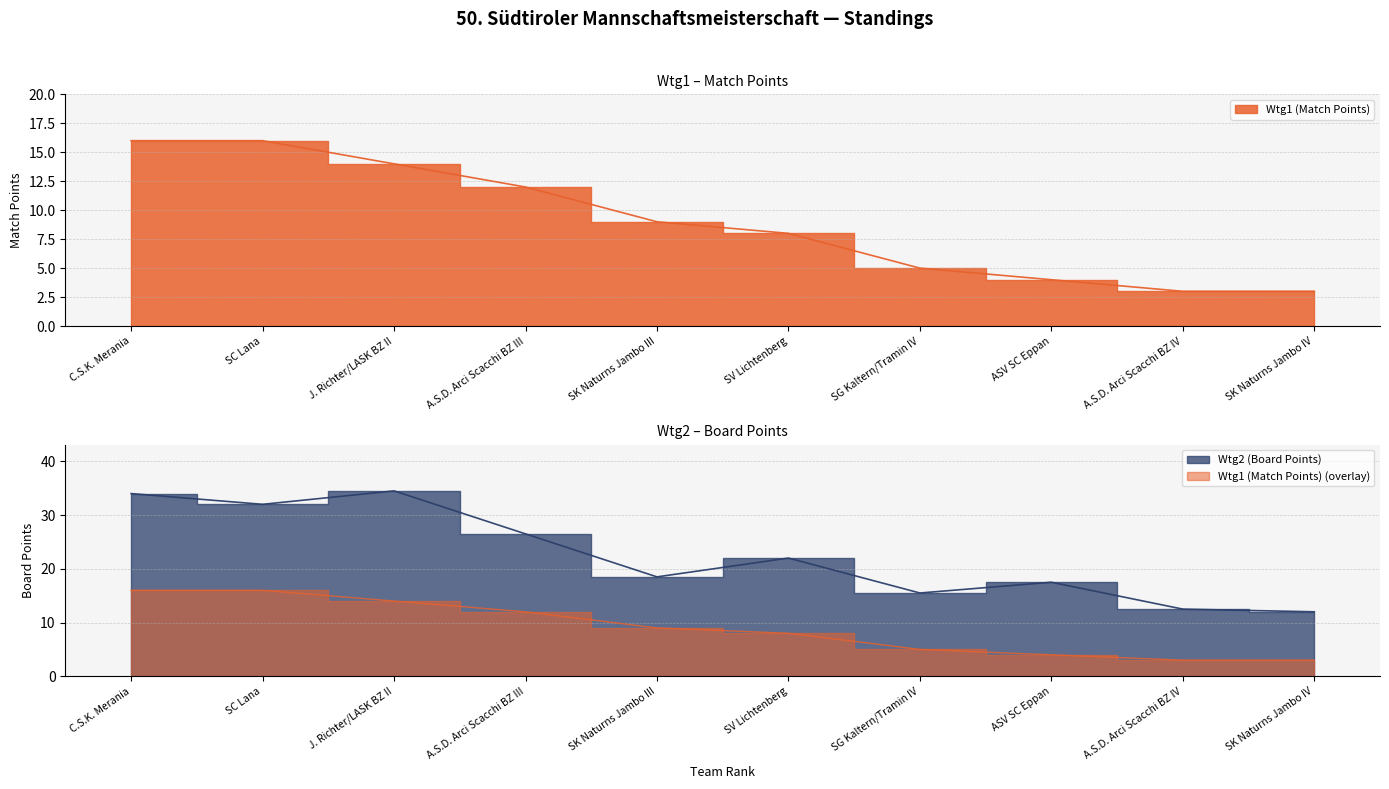

Is it true that Wtg2 (Board Points) equals 32.0 at SC Lana?

True